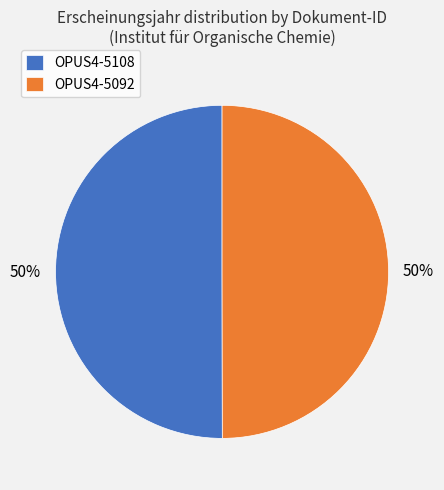

To the nearest percent, what percentage of the pie is OPUS4-5092?

50%